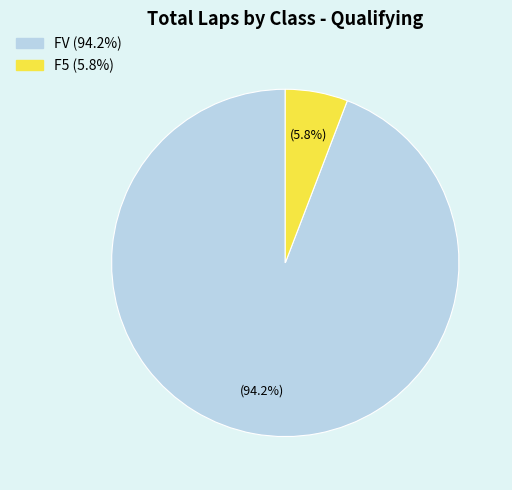

Which category has the smallest portion of the pie?

F5